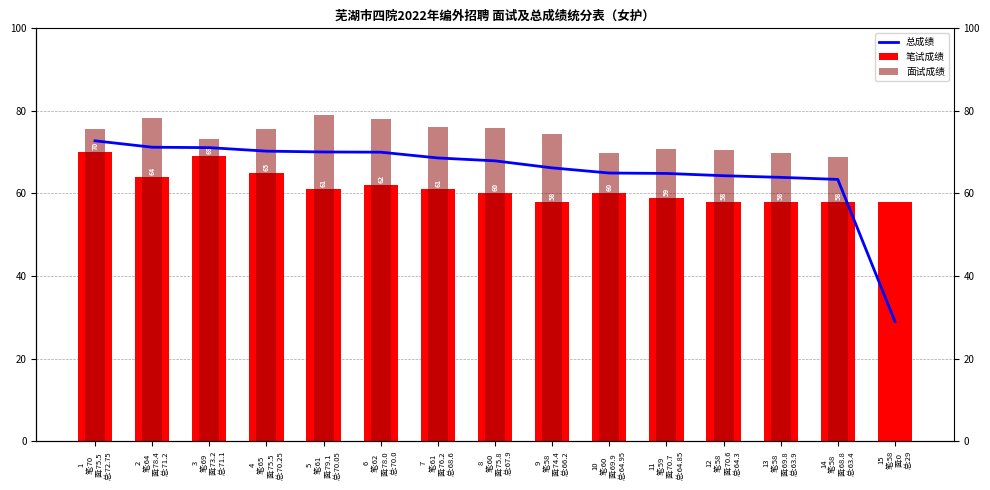

What is the label of the 2nd bar from the right?

14
笔:58
面:68.8
总:63.4